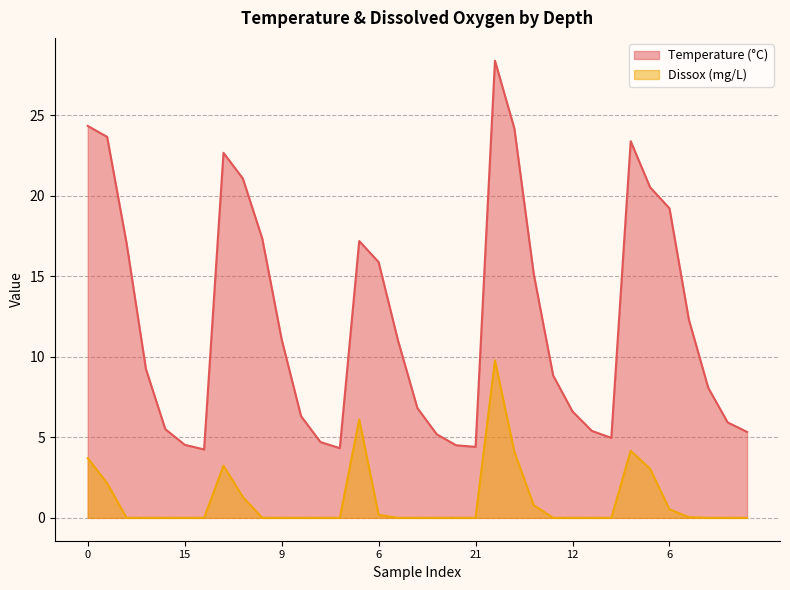

True or false: Temperature and Dissox cross at least once.

False